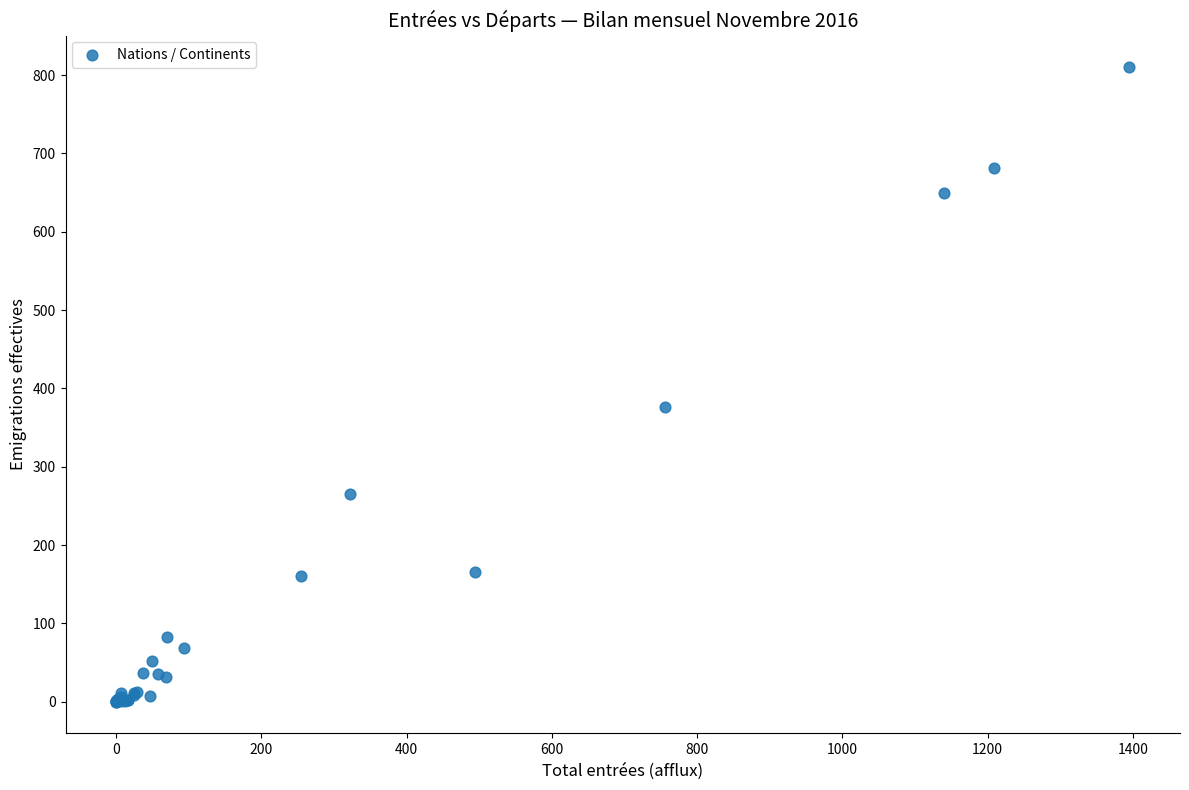

What Y value in the scatter plot is closest to 405?

376